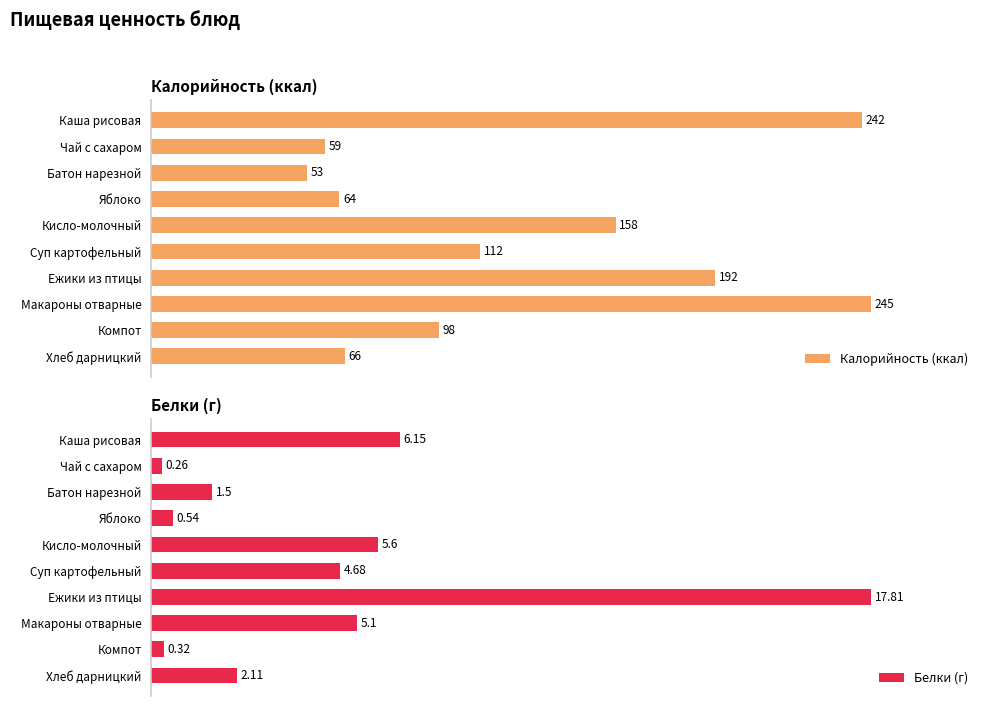

What position from the right is Ежики из птицы?

4